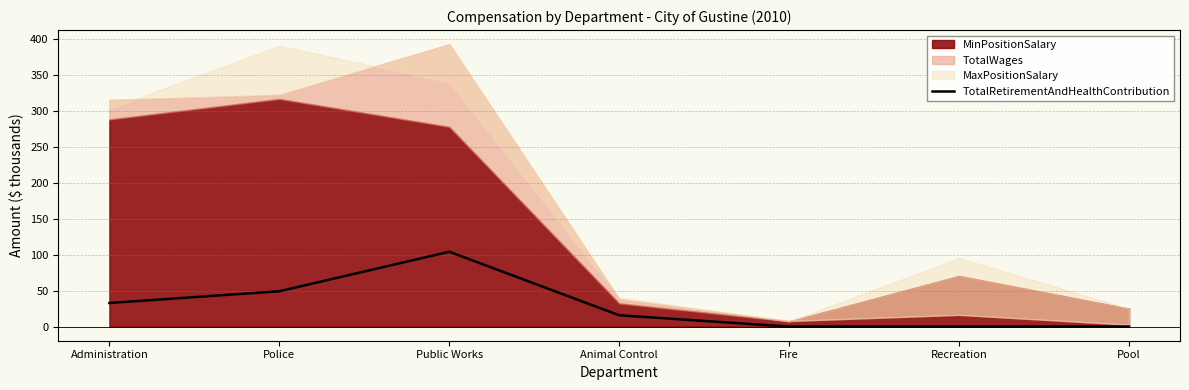

At which label is the value closest to 52?

Police